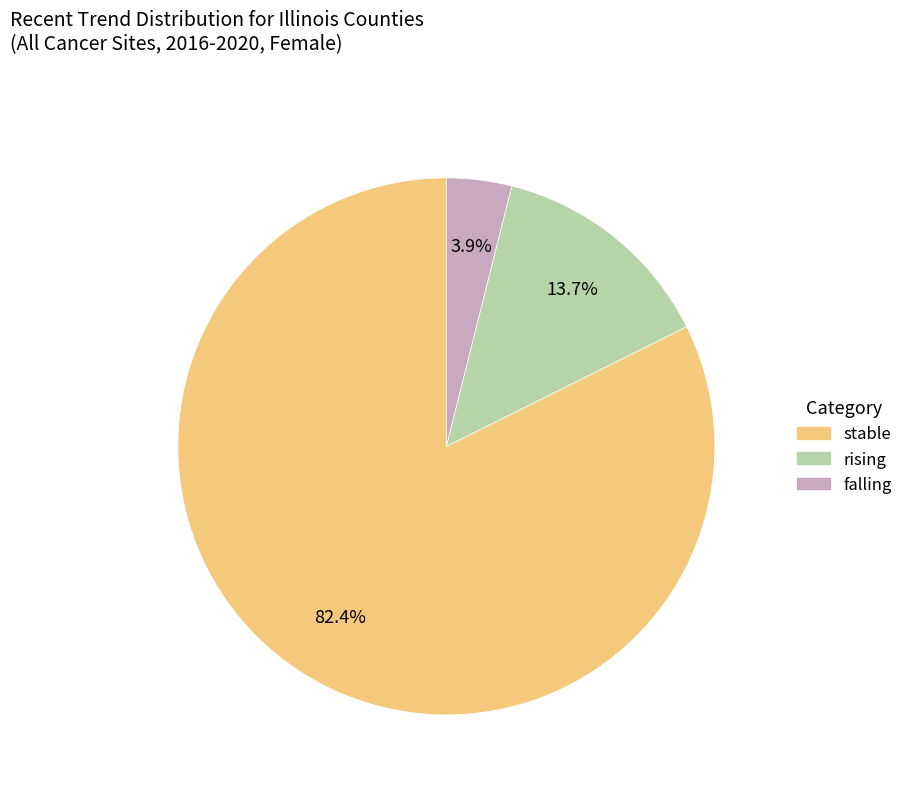

To the nearest percent, what is the combined percentage of falling and stable?

86%